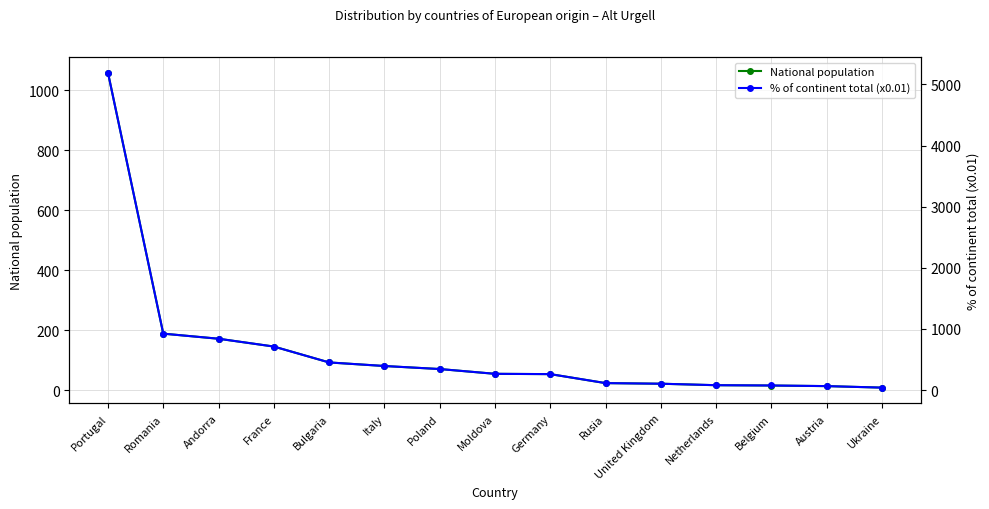

What is the value of the National population point at the 5th from the left?

92